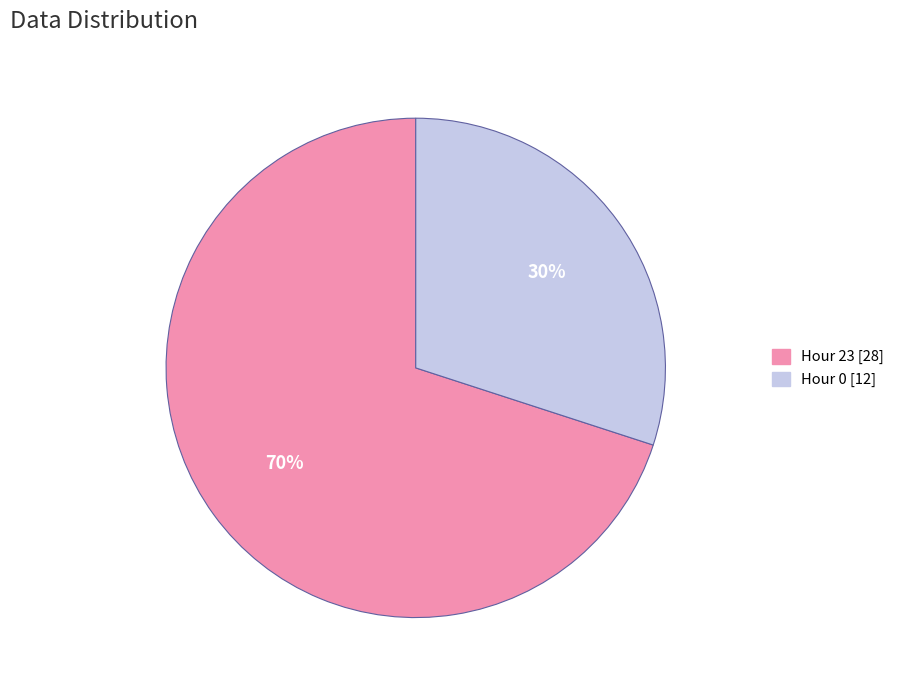

To the nearest percent, what portion does Hour 0 [12] represent?

30%